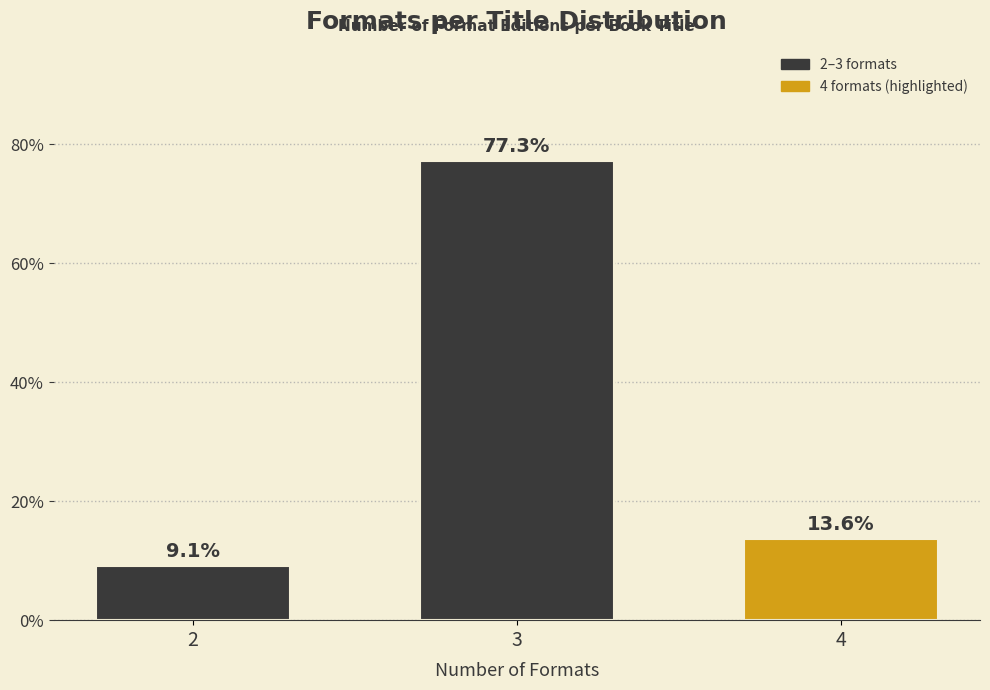

Reading right to left, what are all the values shown in this chart?

13.6	77.3	9.1